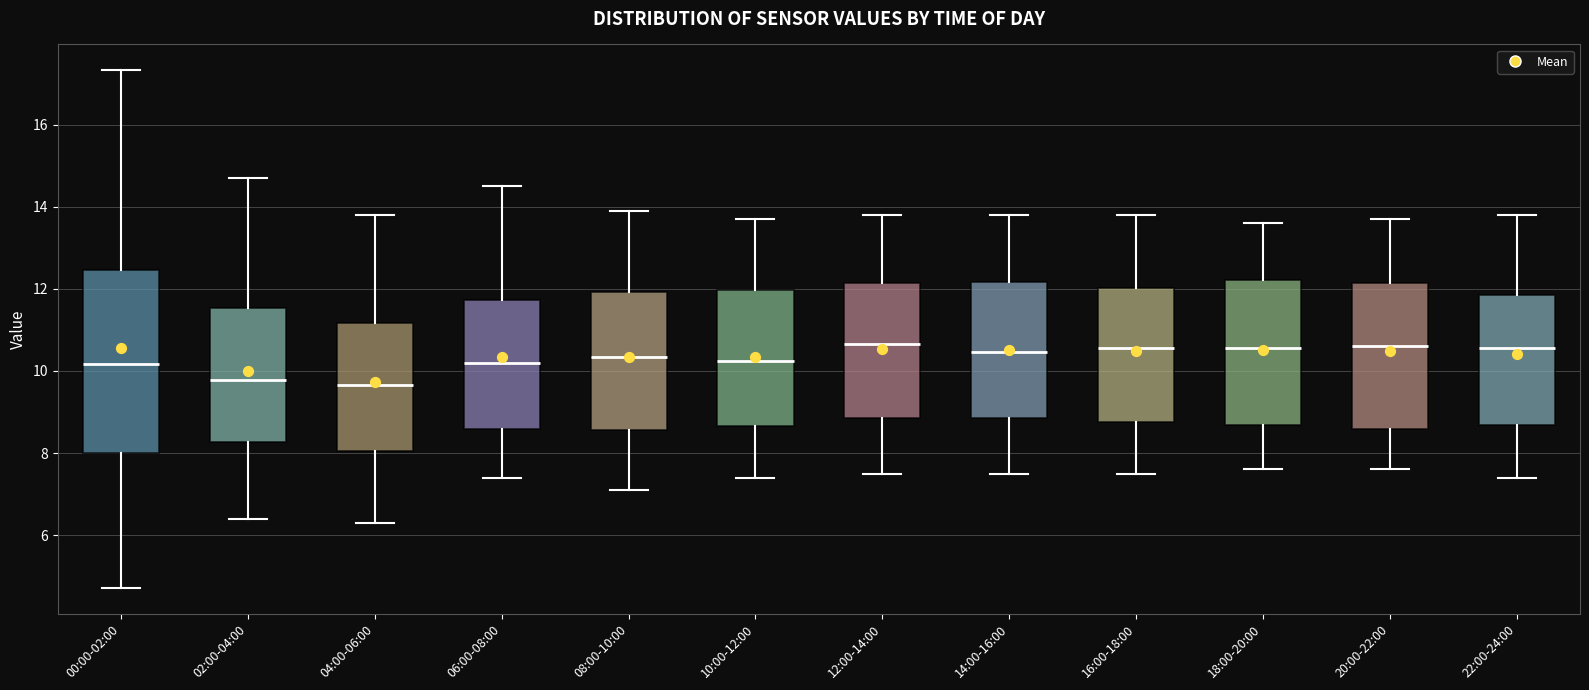

Reading left to right, transcribe this box plot: for each box, give where its median line is, the range the box spans, and where its two whiskers end, as read against the y-axis. The values are not printed on the chart, so give them approximately, as read against the axis.

00:00-02:00: median 10.2, box 8.0 to 12.4, whiskers 4.8 to 17.4
02:00-04:00: median 9.8, box 8.2 to 11.6, whiskers 6.4 to 14.8
04:00-06:00: median 9.6, box 8.0 to 11.2, whiskers 6.4 to 13.8
06:00-08:00: median 10.2, box 8.6 to 11.8, whiskers 7.4 to 14.6
08:00-10:00: median 10.4, box 8.6 to 12.0, whiskers 7.2 to 14.0
10:00-12:00: median 10.2, box 8.6 to 12.0, whiskers 7.4 to 13.8
12:00-14:00: median 10.6, box 8.8 to 12.2, whiskers 7.6 to 13.8
14:00-16:00: median 10.4, box 8.8 to 12.2, whiskers 7.6 to 13.8
16:00-18:00: median 10.6, box 8.8 to 12.0, whiskers 7.6 to 13.8
18:00-20:00: median 10.6, box 8.6 to 12.2, whiskers 7.6 to 13.6
20:00-22:00: median 10.6, box 8.6 to 12.2, whiskers 7.6 to 13.8
22:00-24:00: median 10.6, box 8.6 to 11.8, whiskers 7.4 to 13.8